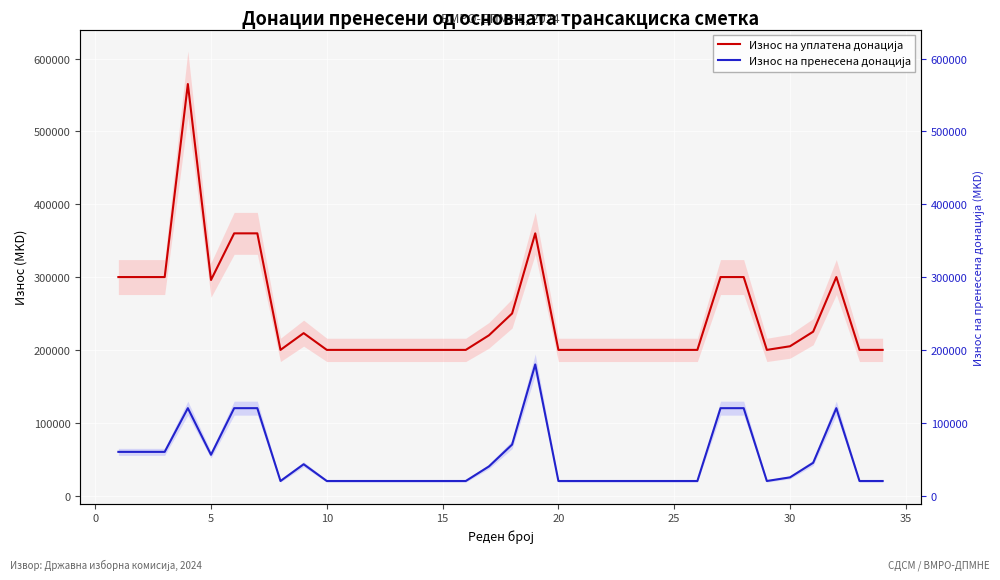

Reading left to right, what are all the values shown in this chart?

Износ на уплатена донација: 300000	300000	300000	565000	296000	360000	360000	200000	223000	200000	200000	200000	200000	200000	200000	200000	220000	250000	360000	200000	200000	200000	200000	200000	200000	200000	300000	300000	200000	205000	225000	300000	200000	200000
Износ на пренесена донација: 60000	60000	60000	120000	56000	120000	120000	20000	43000	20000	20000	20000	20000	20000	20000	20000	40000	70000	180000	20000	20000	20000	20000	20000	20000	20000	120000	120000	20000	25000	45000	120000	20000	20000